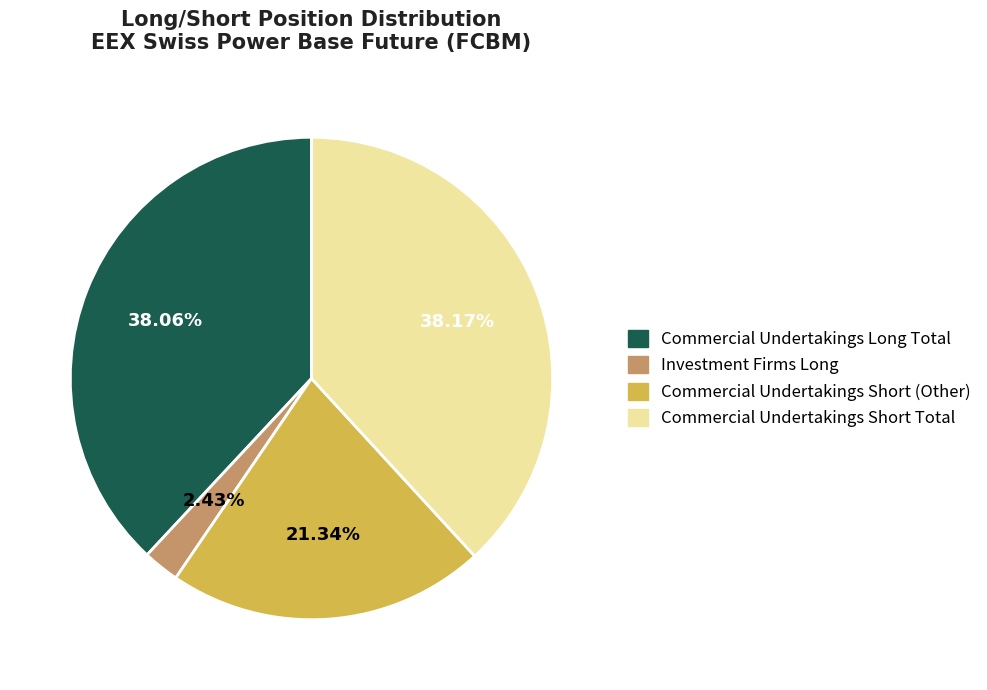

Combined, do Commercial Undertakings Long Total and Commercial Undertakings Short Total account for over 50%?

Yes